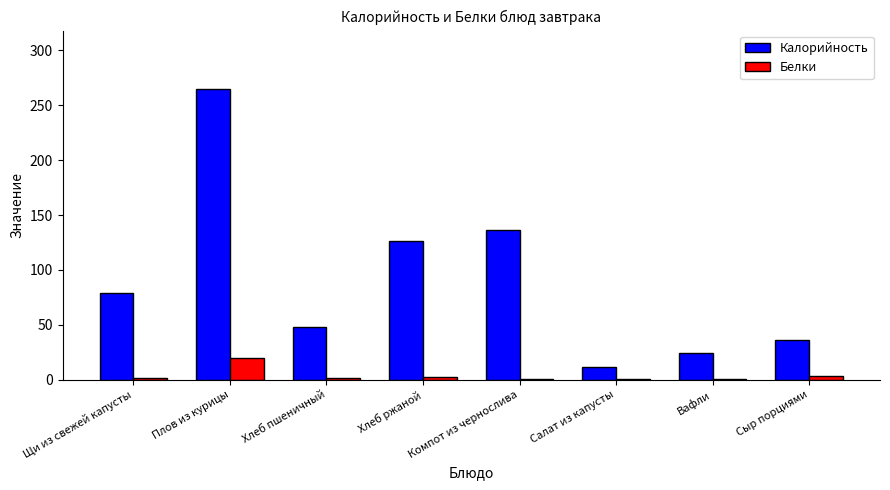

Is it true that Калорийность equals 205.3 at Хлеб ржаной?

False